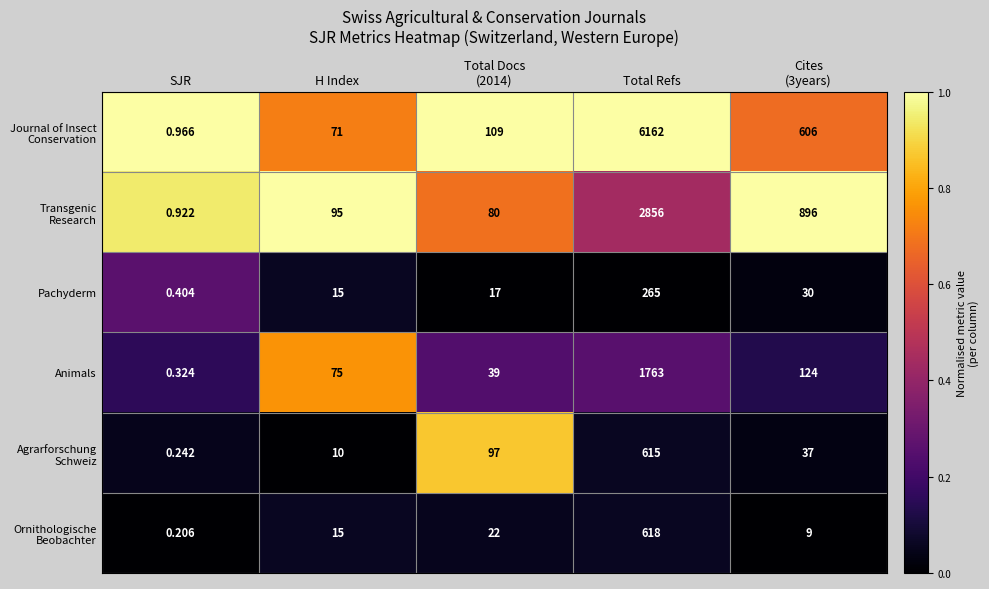

At which category is the sum across all series the highest?

Total Refs